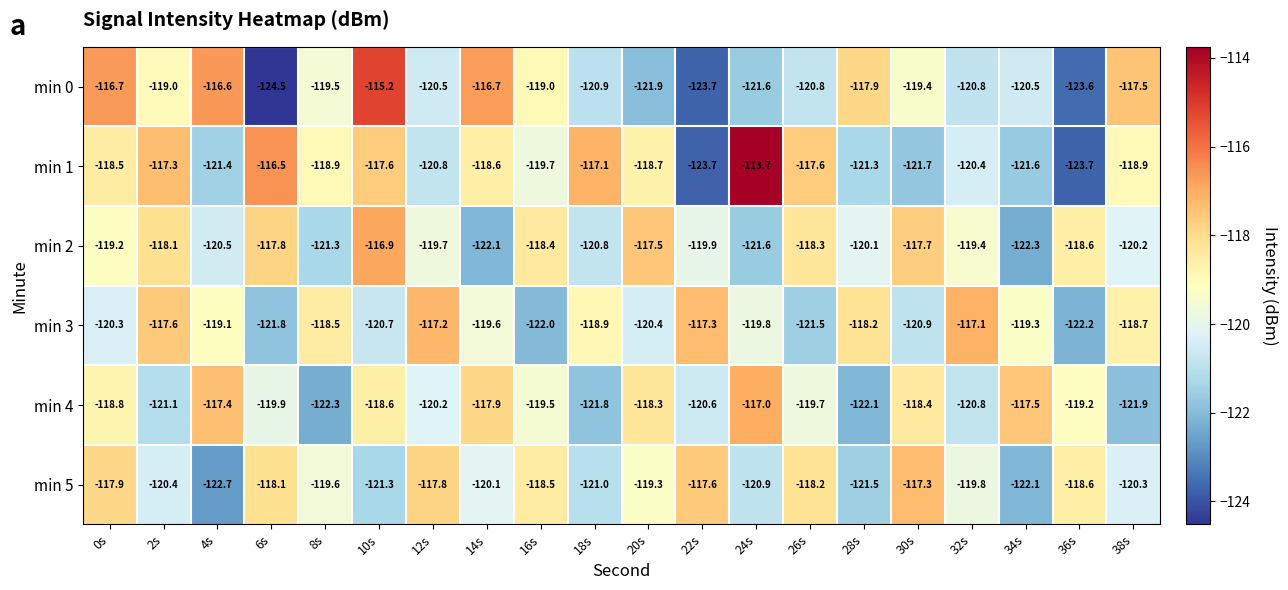

How many series are shown in this chart?

6